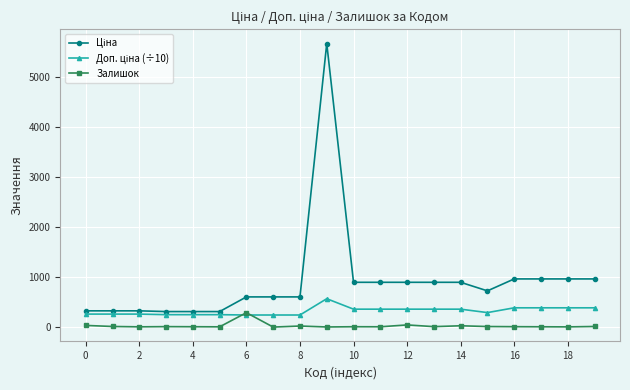

What is the maximum value shown in the chart?

5673.8